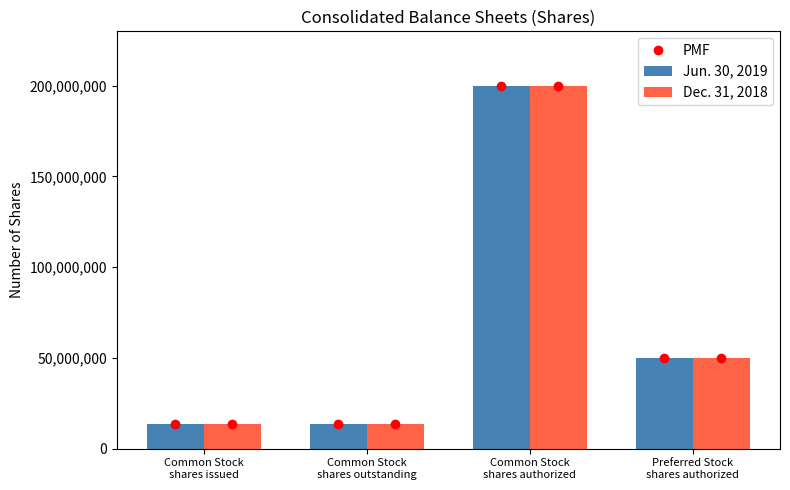

At how many categories does at least one series exceed 91254349?

1